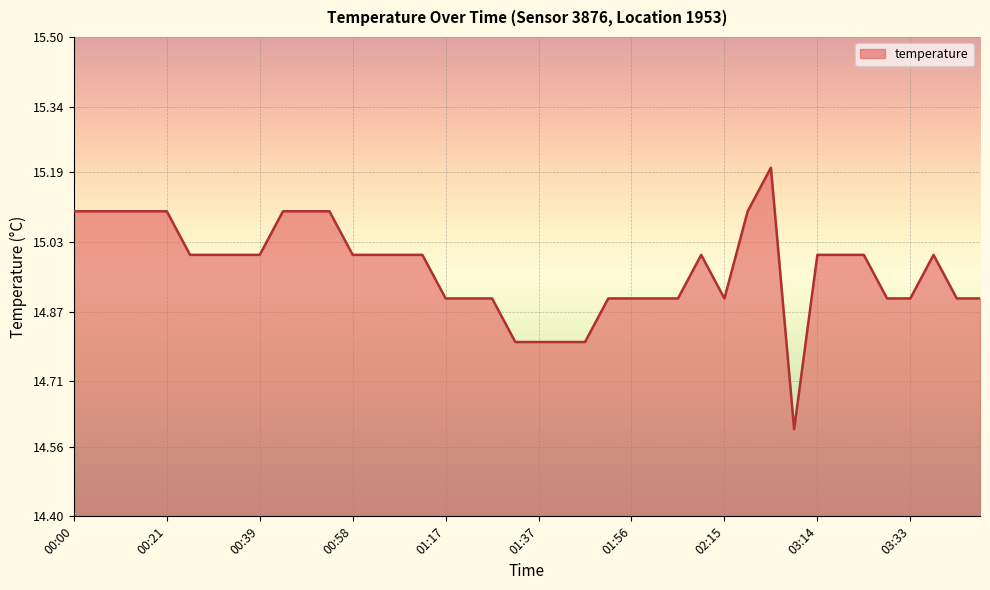

Reading right to left, transcribe all the data shown in this chart.

14.9	14.9	15.0	14.9	14.9	15.0	15.0	15.0	14.6	15.2	15.1	14.9	15.0	14.9	14.9	14.9	14.9	14.8	14.8	14.8	14.8	14.9	14.9	14.9	15.0	15.0	15.0	15.0	15.1	15.1	15.1	15.0	15.0	15.0	15.0	15.1	15.1	15.1	15.1	15.1